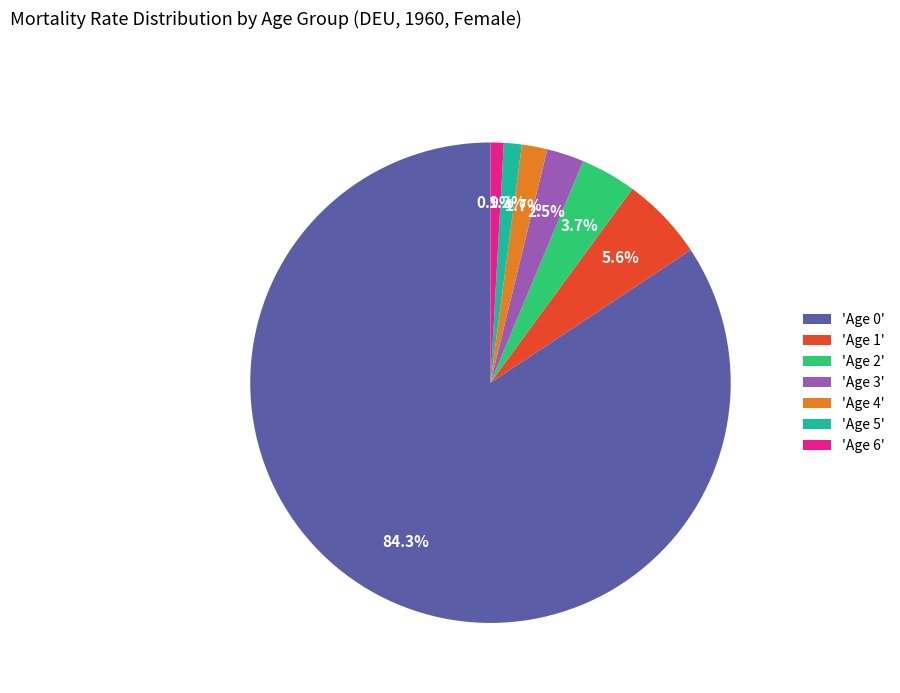

Is there any slice that represents more than half of the pie?

Yes